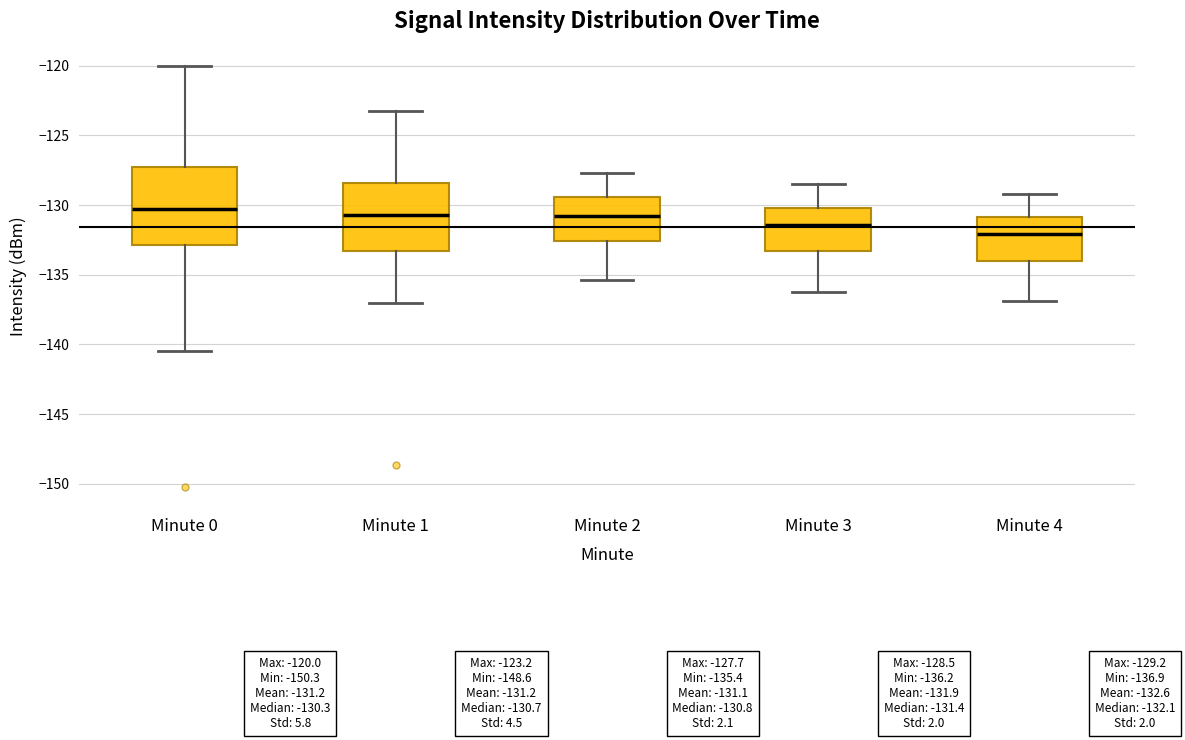

Comparing the boxes themselves (not the whiskers), which one is the tallest?

Minute 0